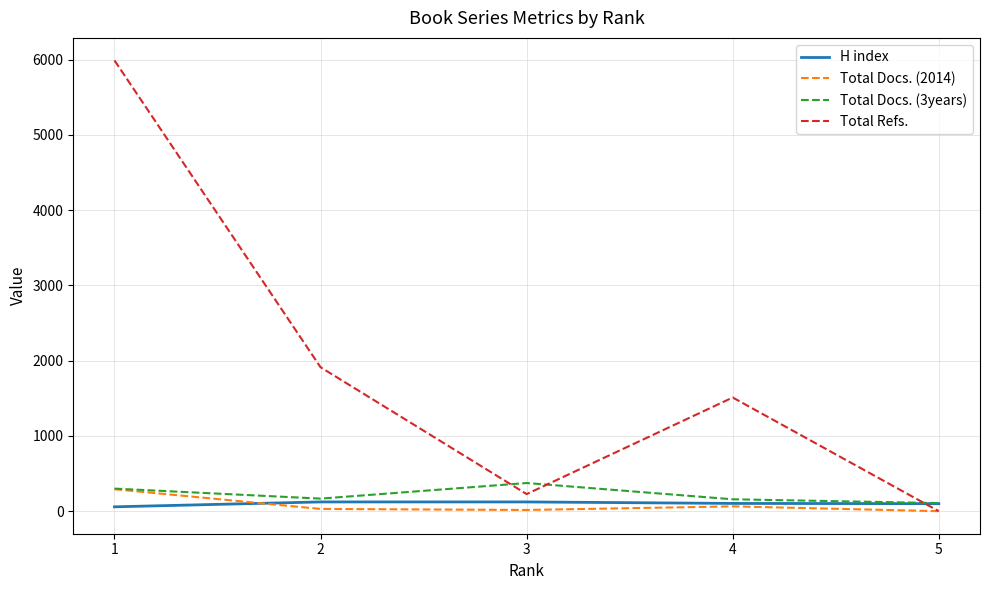

At how many categories does at least one series exceed 2009?

1